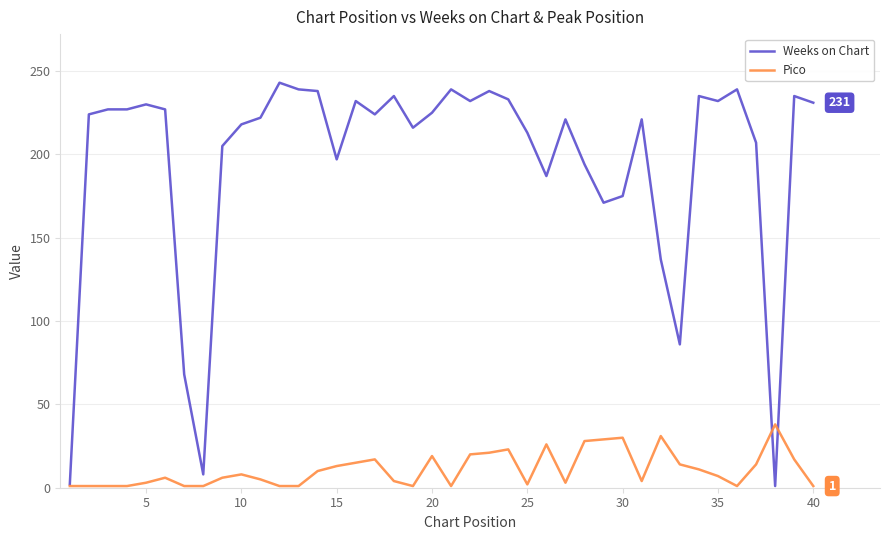

What is the greatest value displayed?

243